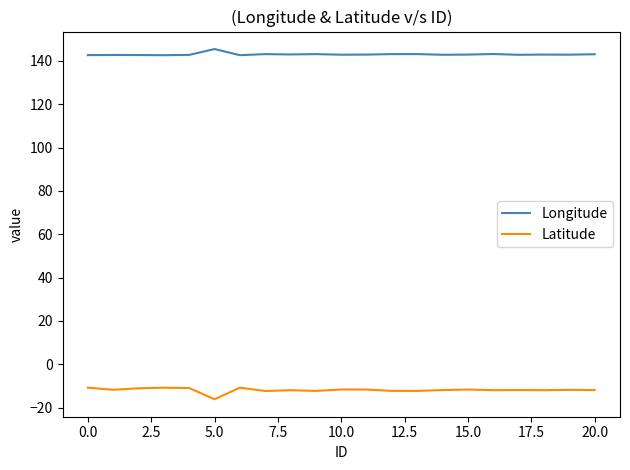

What is the maximum value for Latitude?

-10.8